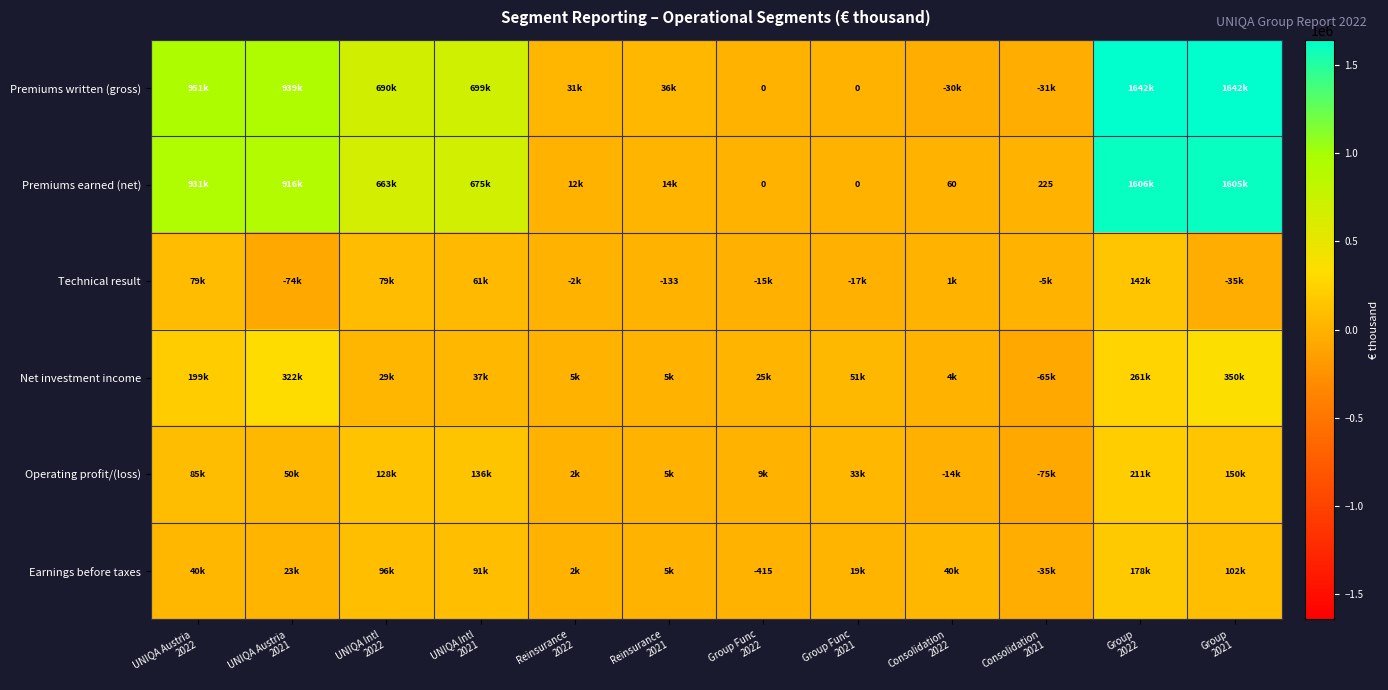

What is the highest value of the Operating profit/(loss) series?

210524